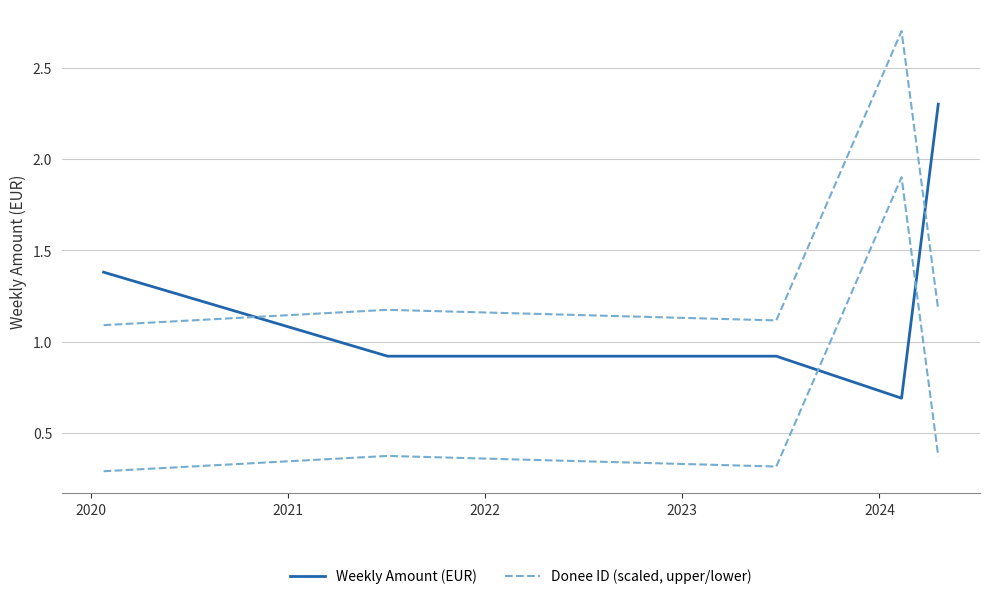

At which category does Weekly Amount (EUR) reach its first local valley?

2022